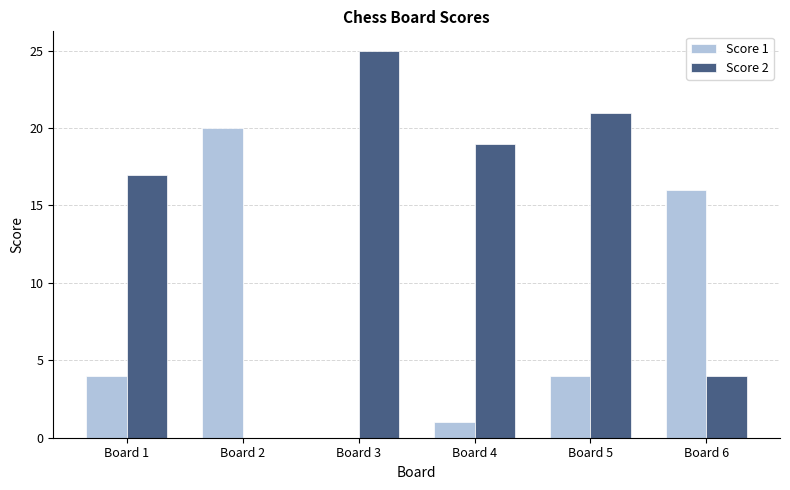

Is it true that Score 2 equals 24 at Board 1?

False